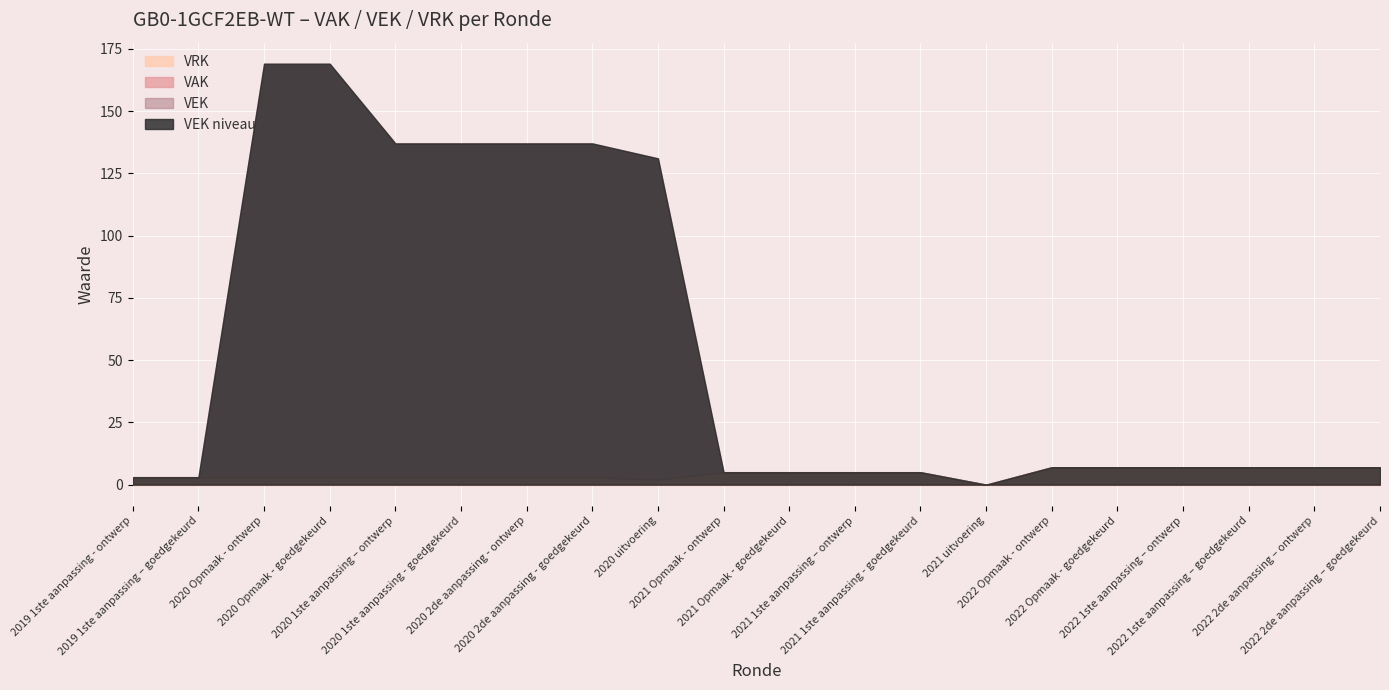

The VRK series shows 0 at 2019 1ste aanpassing – goedgekeurd. True or false?

True